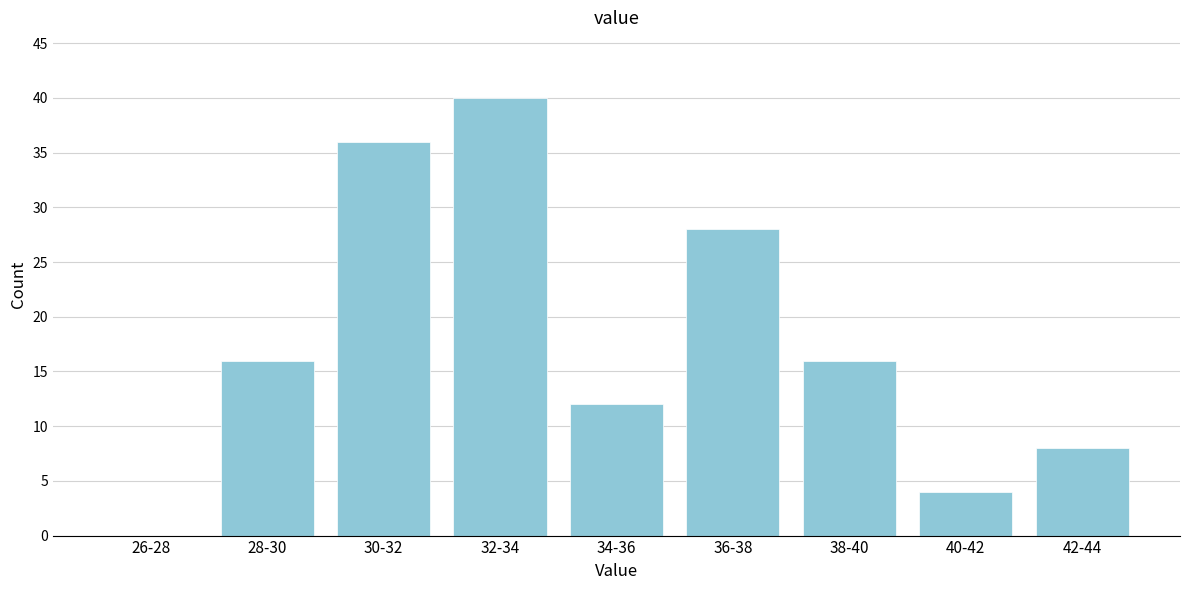

Reading left to right, extract all data points from this chart.

26-28=0	28-30=16	30-32=36	32-34=40	34-36=12	36-38=28	38-40=16	40-42=4	42-44=8